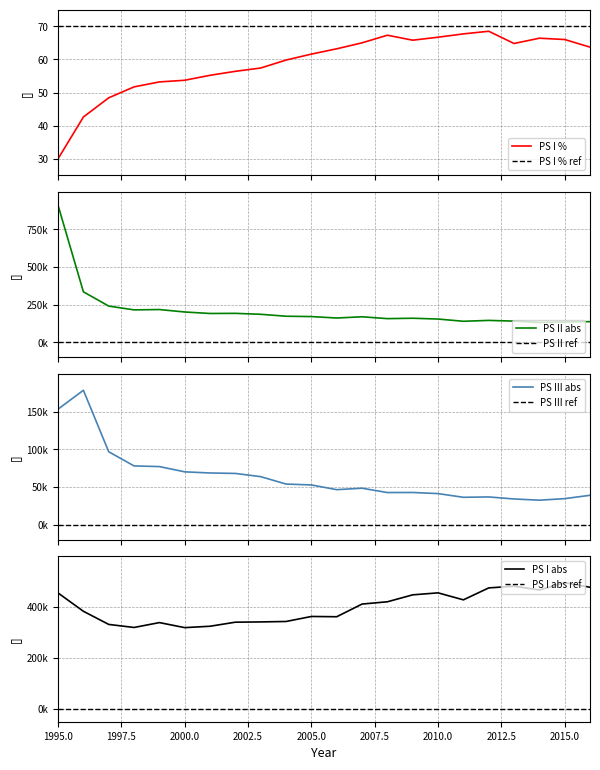

Which category has the highest value across all series?

1995